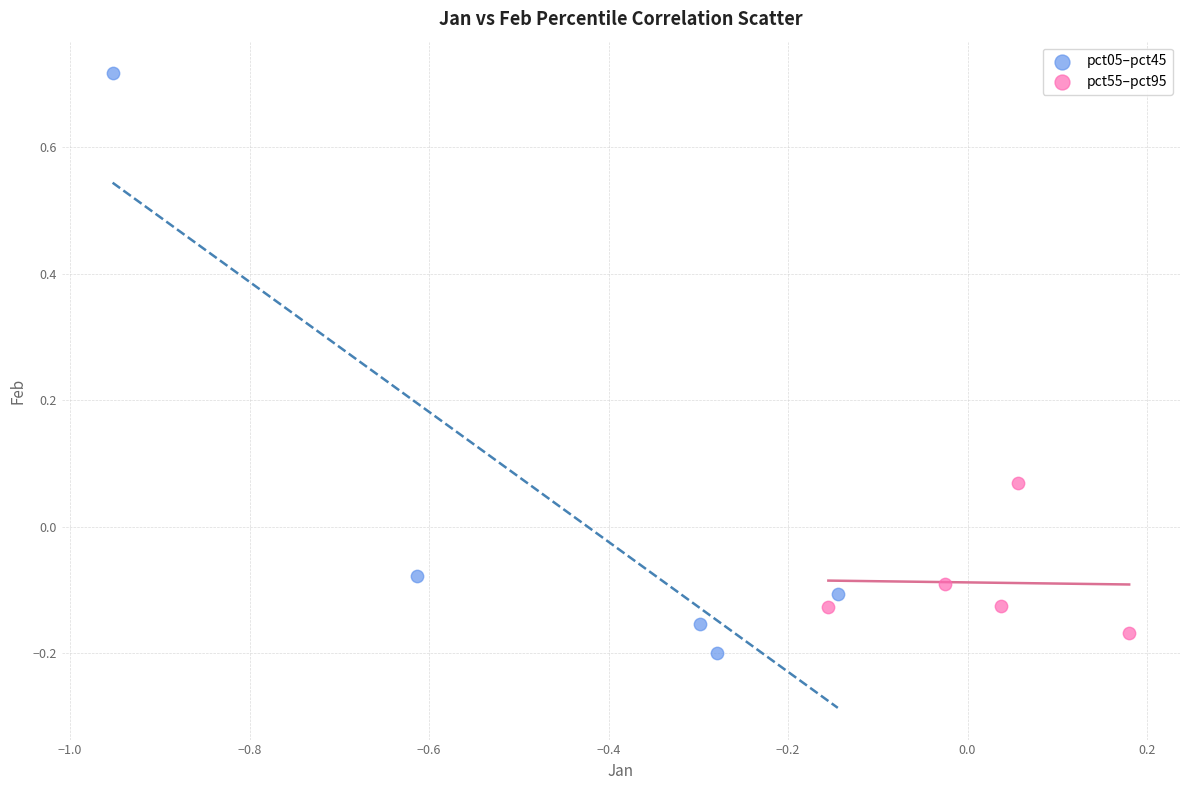

Which series contains the highest Y value?

pct05–pct45